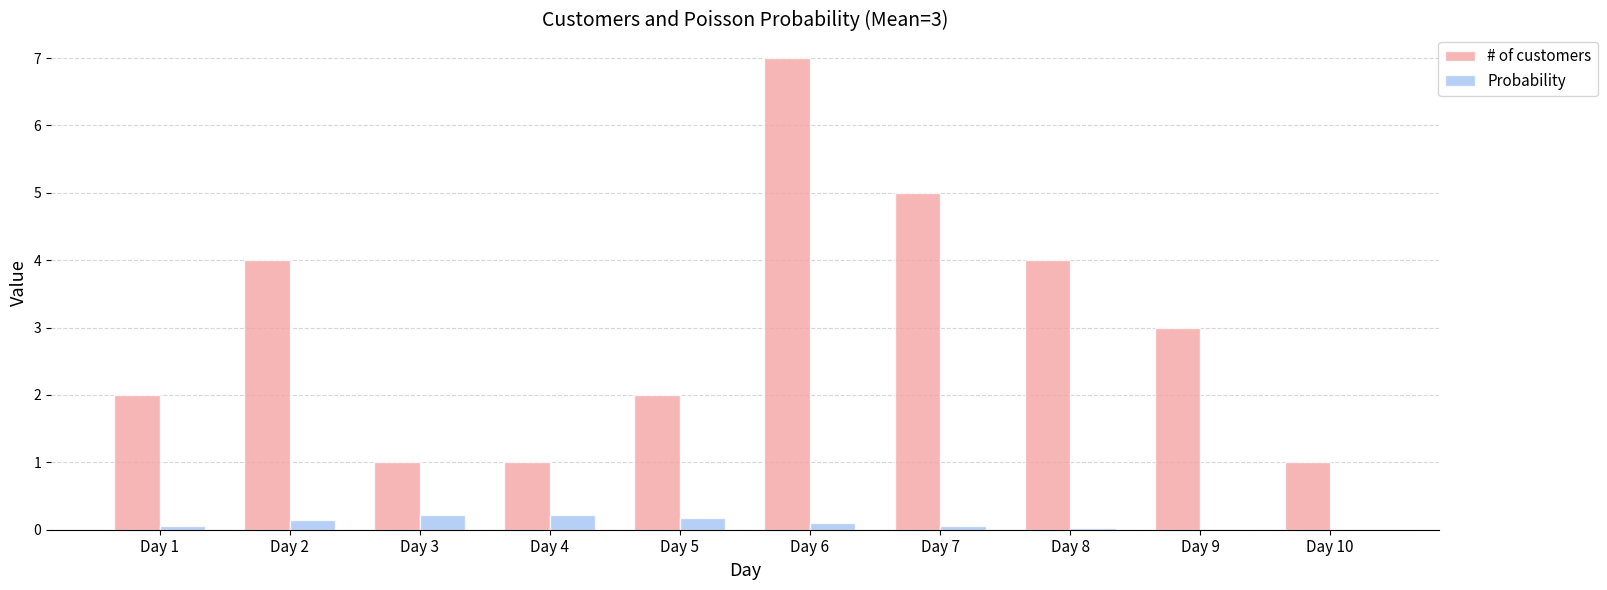

Is the value of Probability at Day 4 greater than the value of # of customers at Day 1?

No